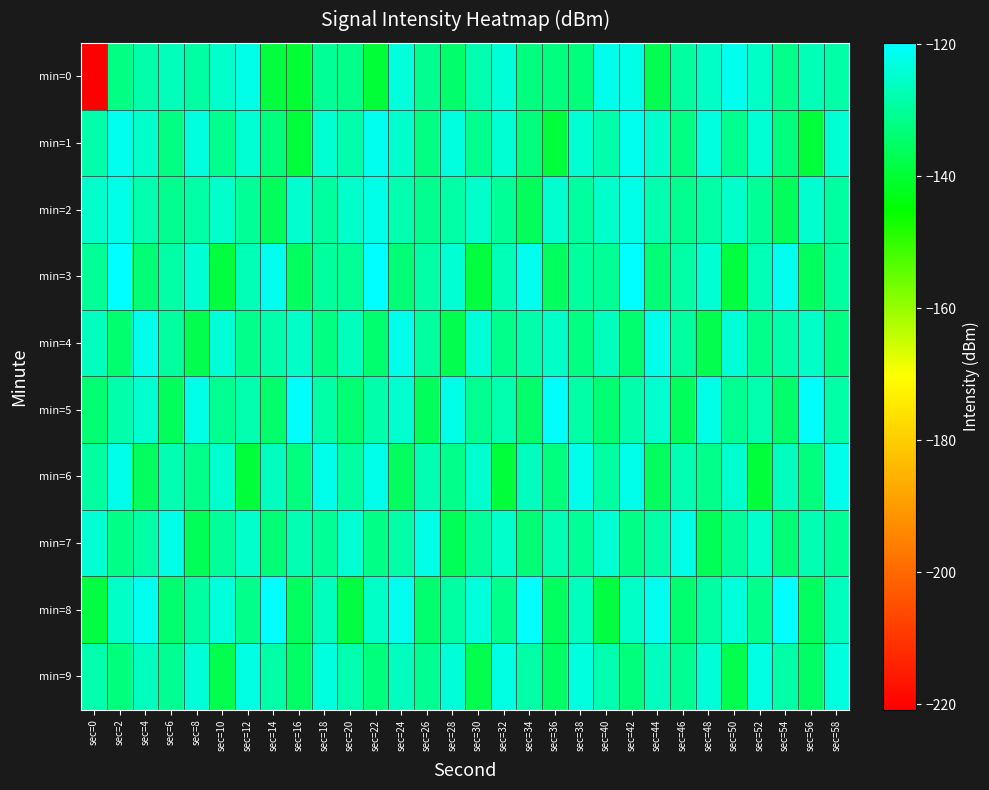

Which label corresponds to the largest value in the chart?

sec=2